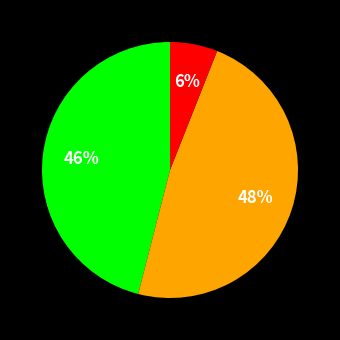

To the nearest percent, what is the difference between the largest and smallest slice percentages?

42%